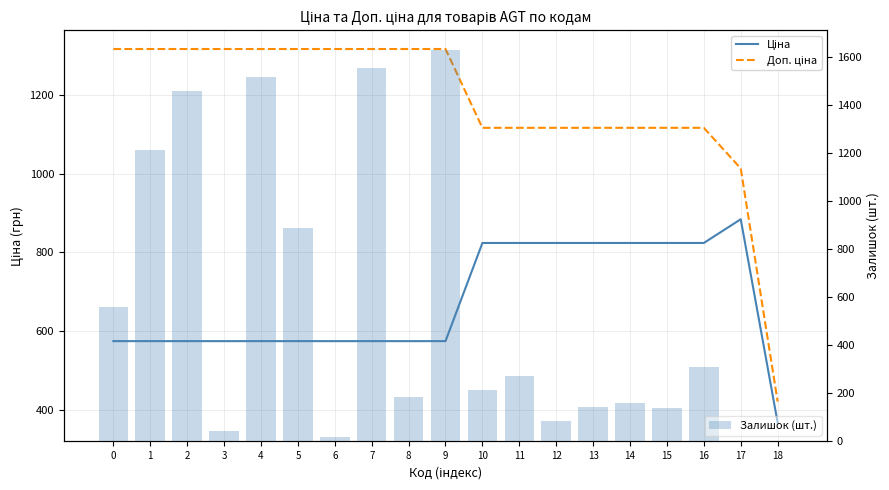

At which category is the sum across all series the highest?

9